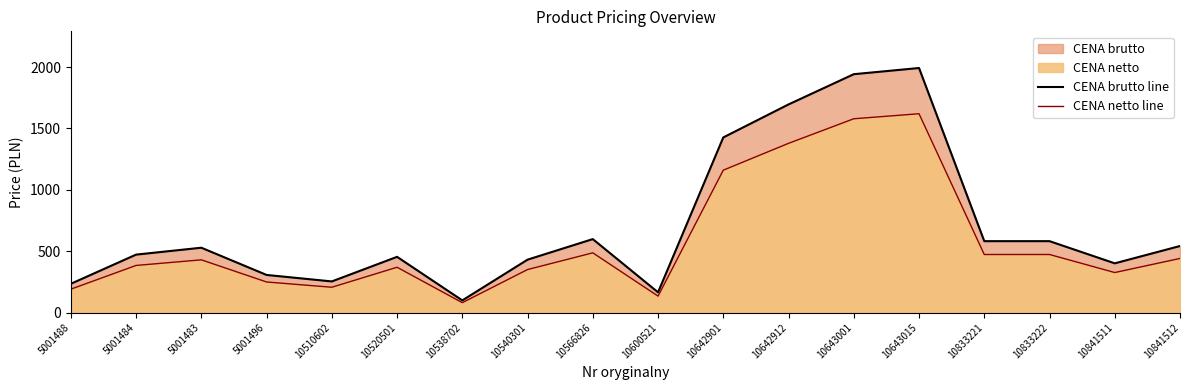

Count the number of categories in the chart.

18